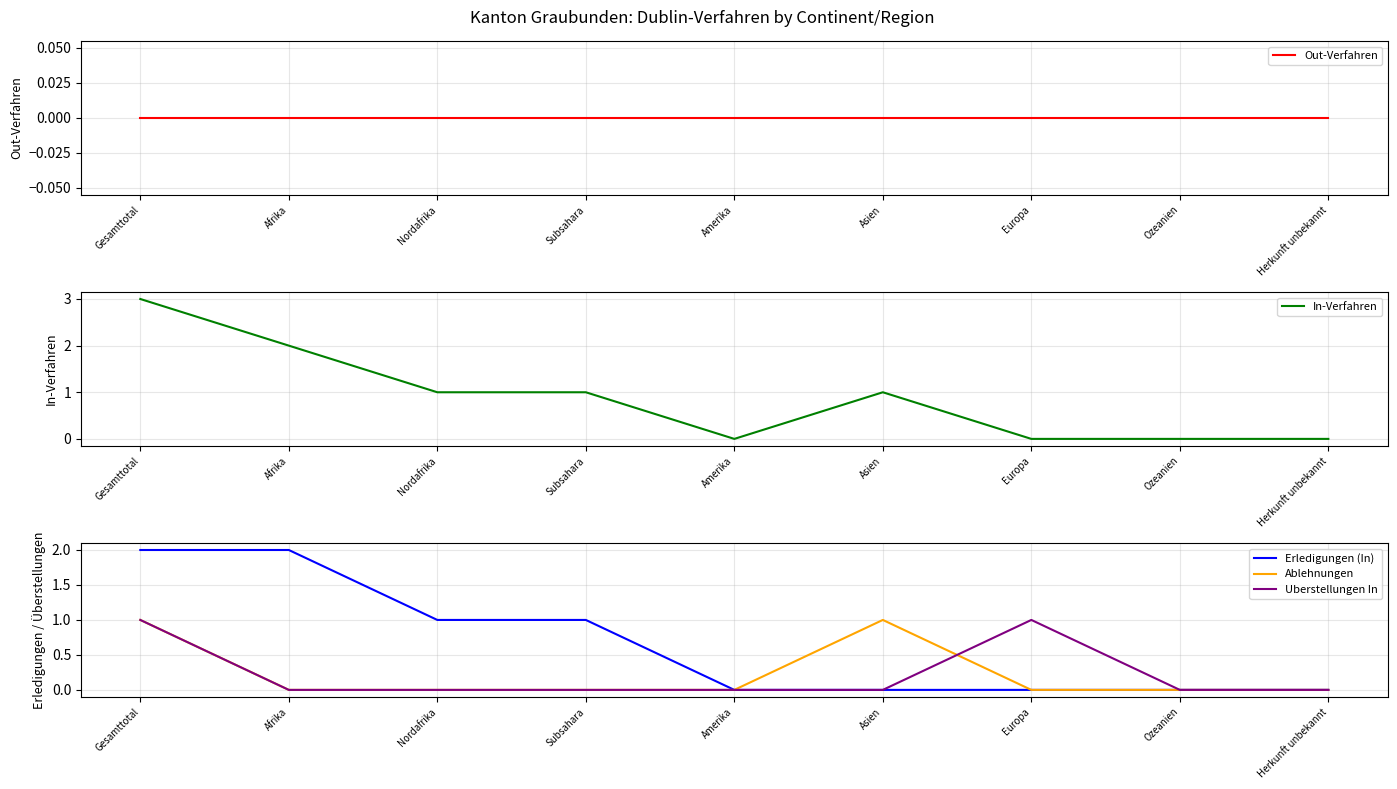

Which series has the largest range (max minus min)?

In-Verfahren